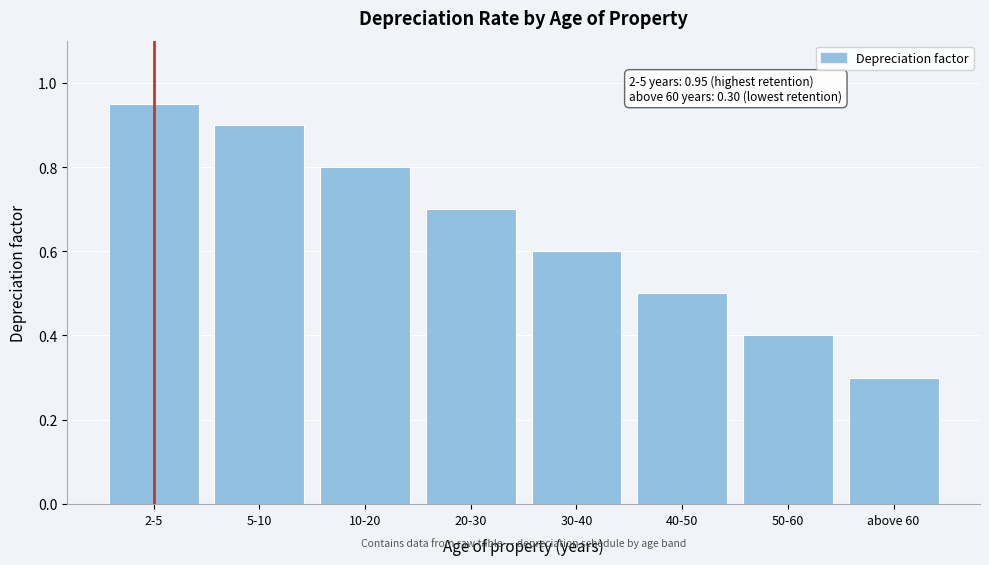

What is the difference between the second highest and minimum values?

0.6